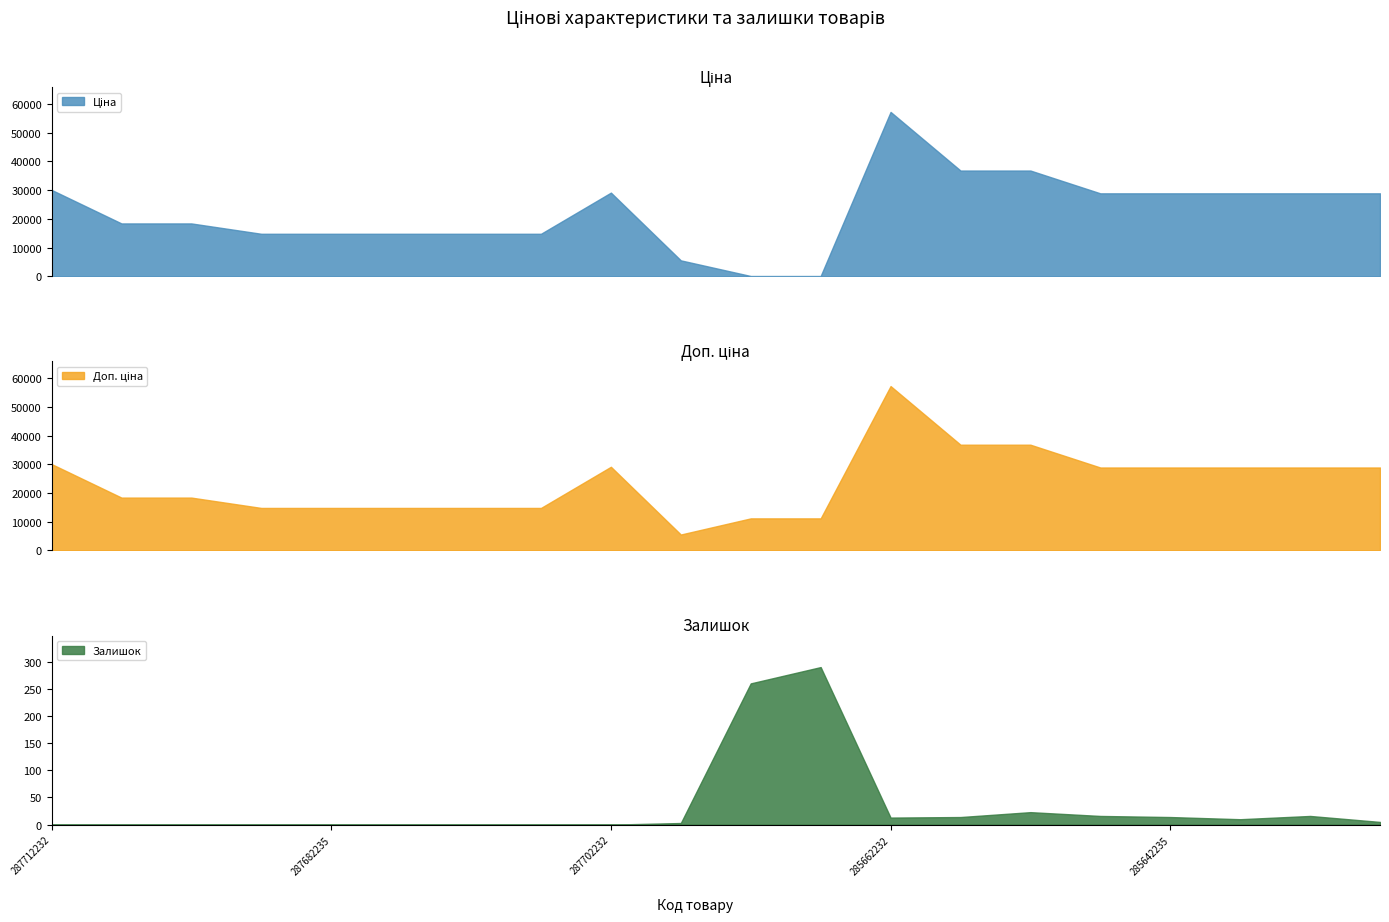

Which series has the widest spread of values?

Ціна